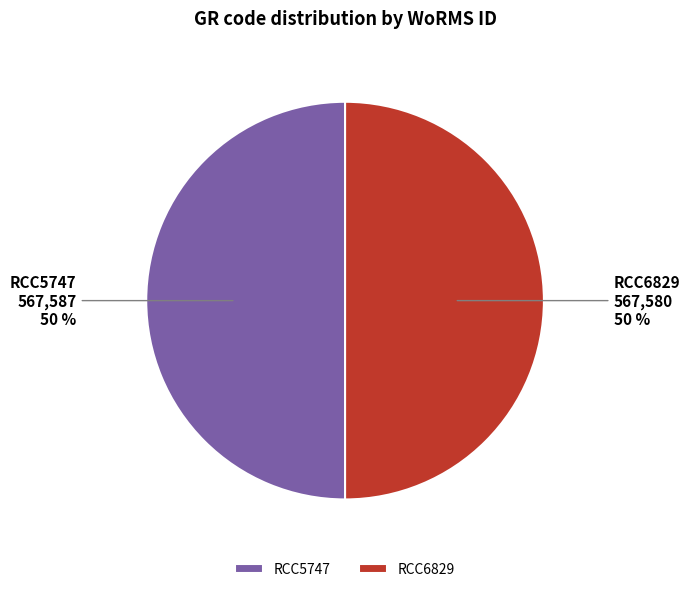

To the nearest percent, what is the average slice percentage?

50%